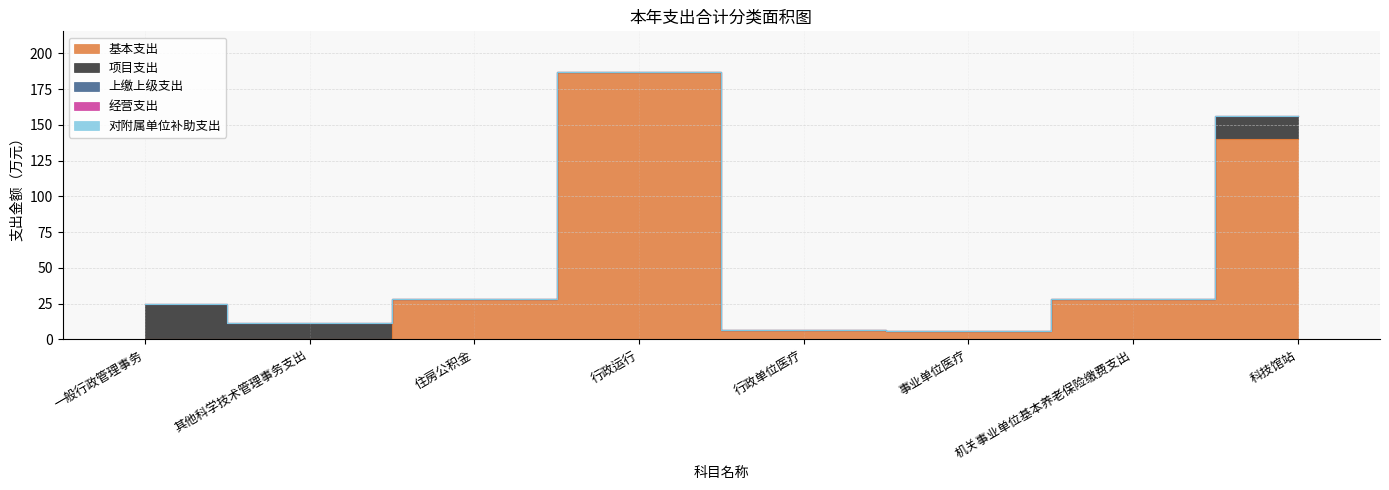

How many data points does each series have?

8